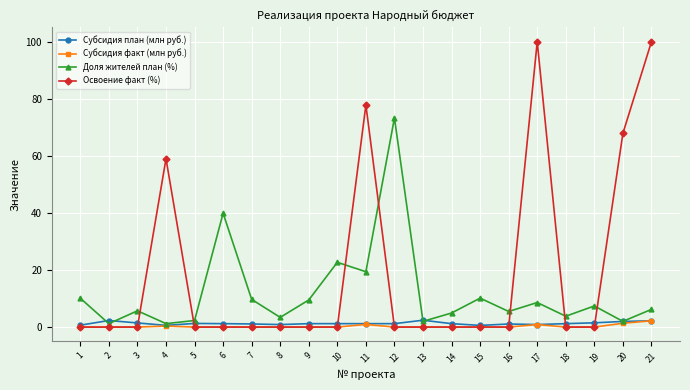

True or false: Освоение факт (%) has more than 2 points higher than both neighbors.

True